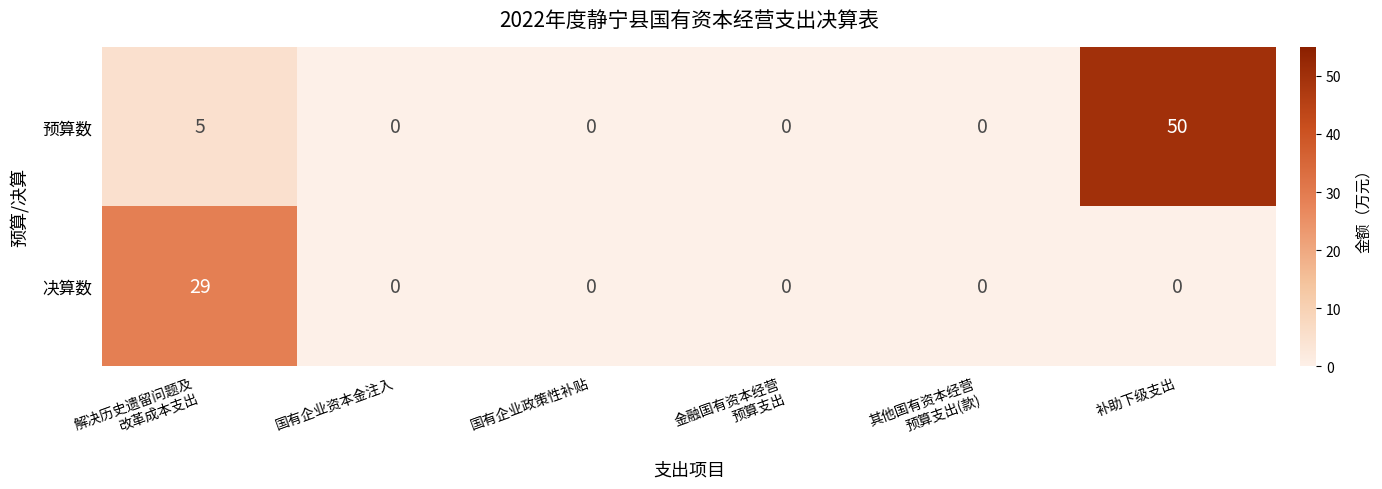

Rank the series by their maximum value, from lowest to highest.

决算数, 预算数